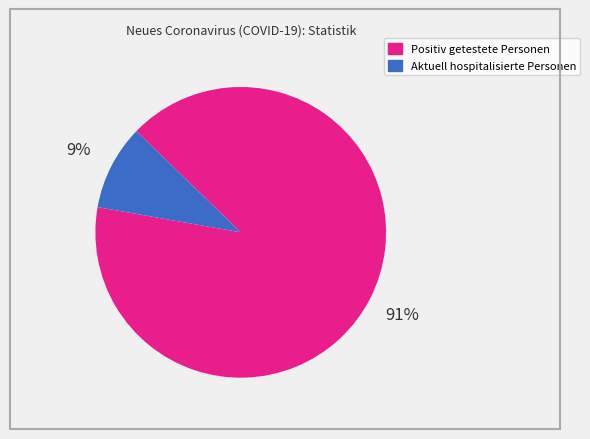

True or false: Aktuell hospitalisierte Personen accounts for 20% of the total.

False